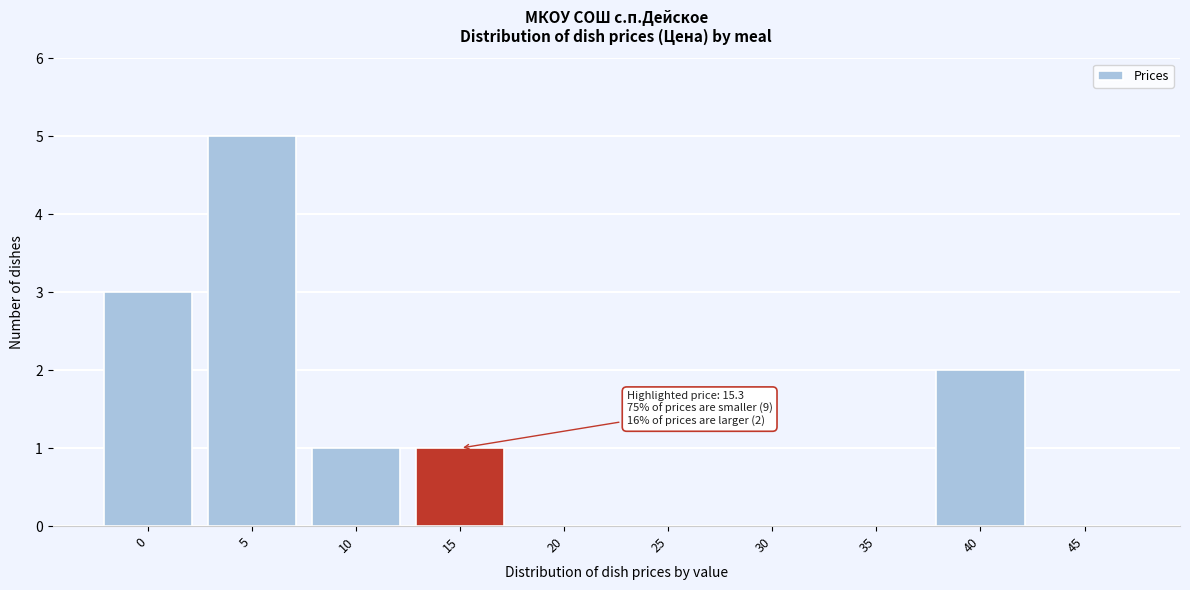

Reading left to right, transcribe all the data shown in this chart.

0=3	5=5	10=1	15=1	20=0	25=0	30=0	35=0	40=2	45=0